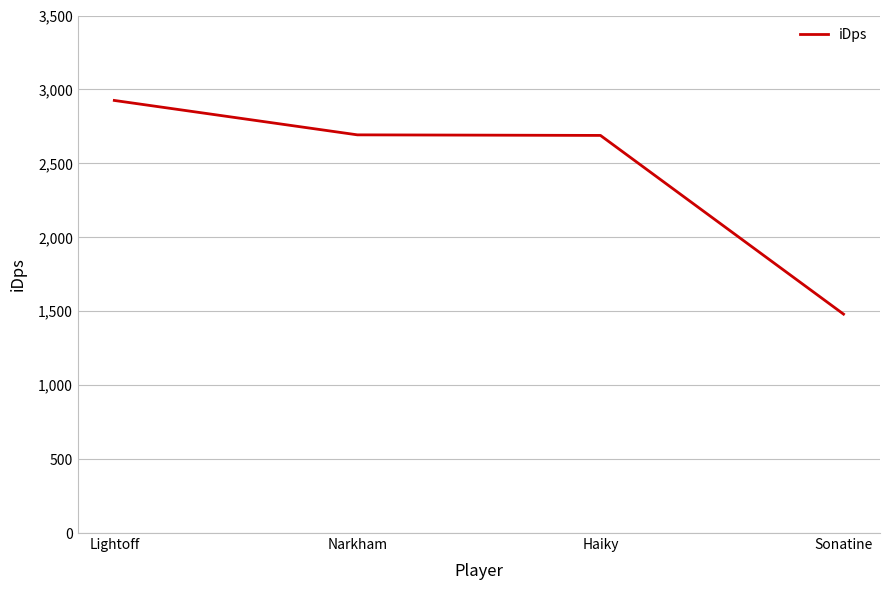

How many lines are shown in the chart?

1